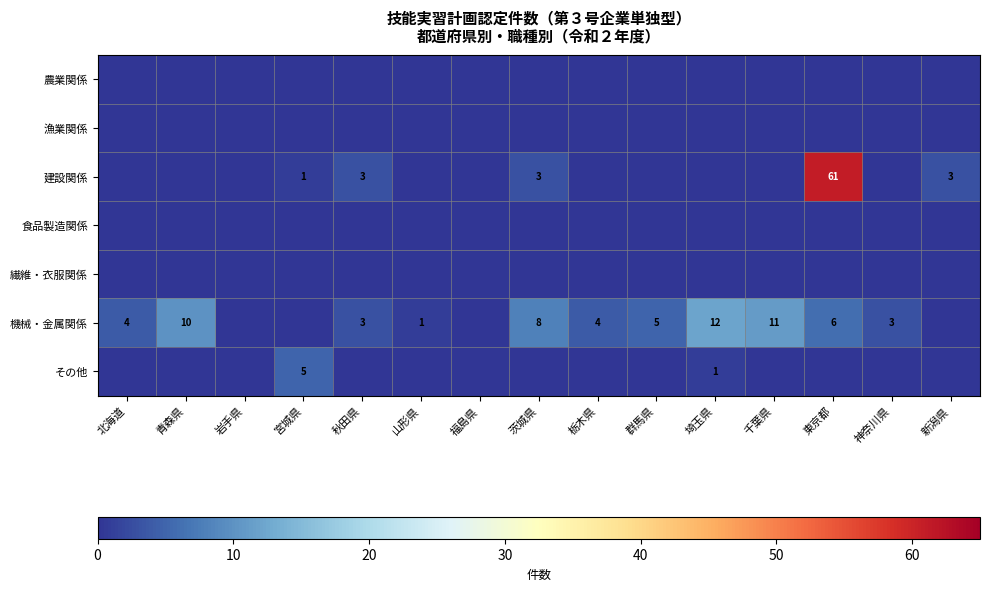

What is the sum of the 機械・金属関係 values at 群馬県 and 秋田県?

8